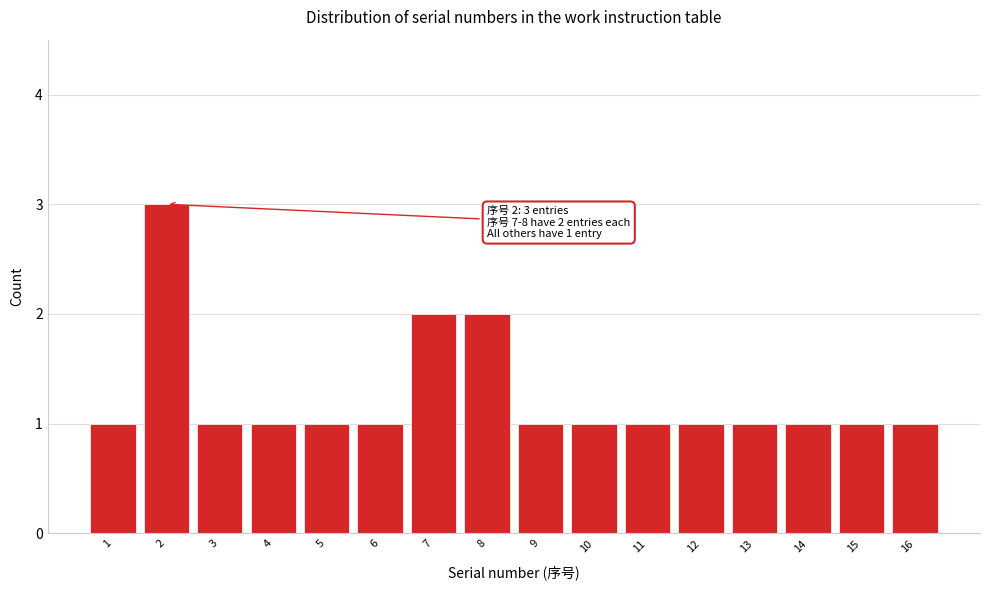

Reading left to right, what are all the values shown in this chart?

1	3	1	1	1	1	2	2	1	1	1	1	1	1	1	1